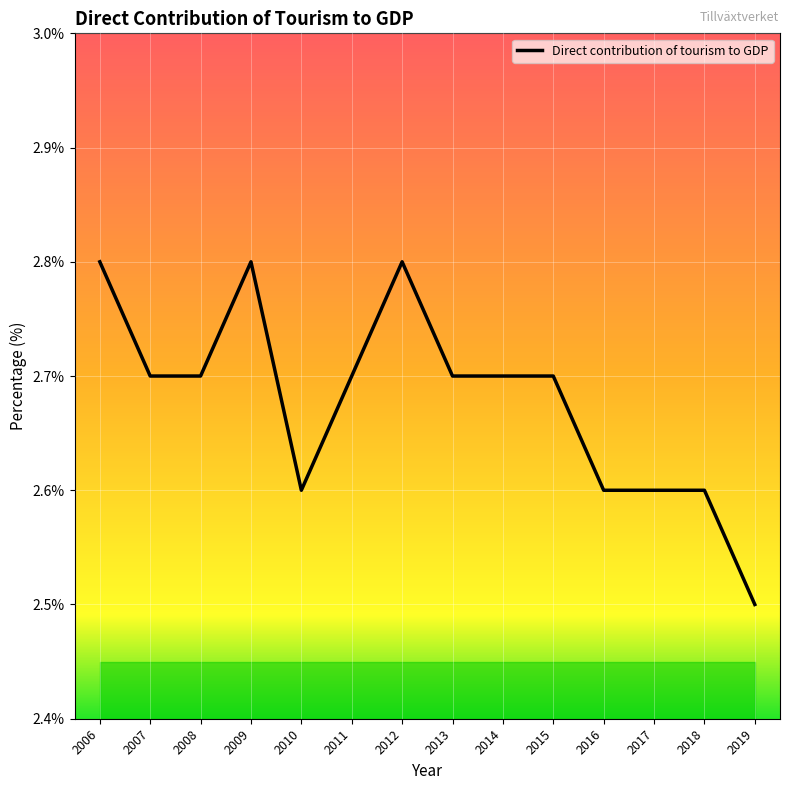

True or false: the data shows 2.6 at 2018.

True